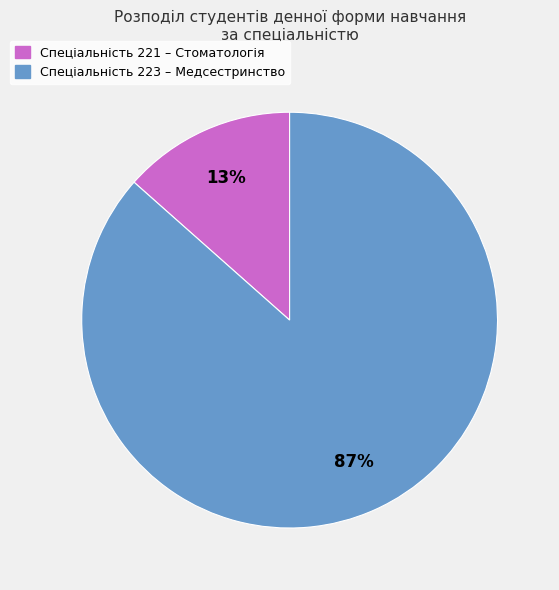

The Спеціальність 221 – Стоматологія slice represents 21% of the pie. True or false?

False